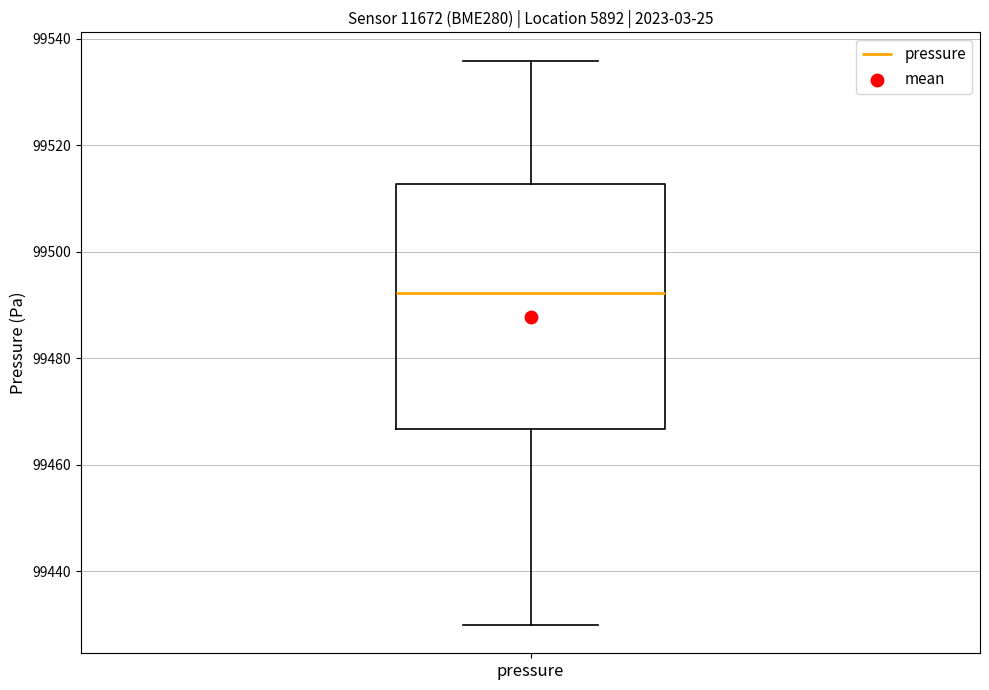

Where does the lower whisker of the box for pressure end on the y-axis? The values are not printed on the chart, so give them approximately, as read against the axis.

99430